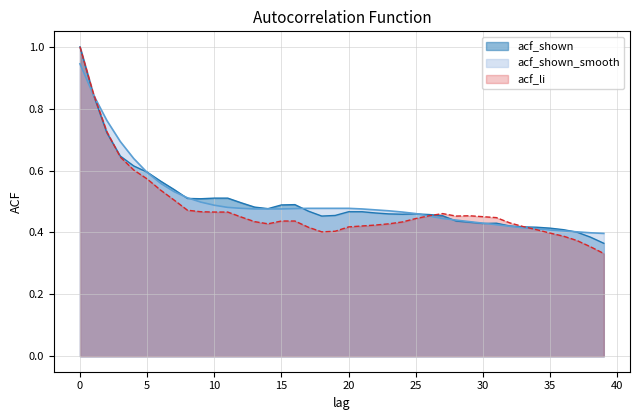

At how many categories does at least one series exceed 0?

40